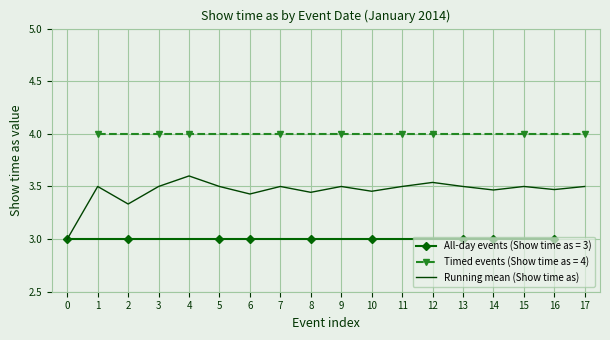

The value of Running mean (Show time as) at 7 is 0.8. True or false?

False